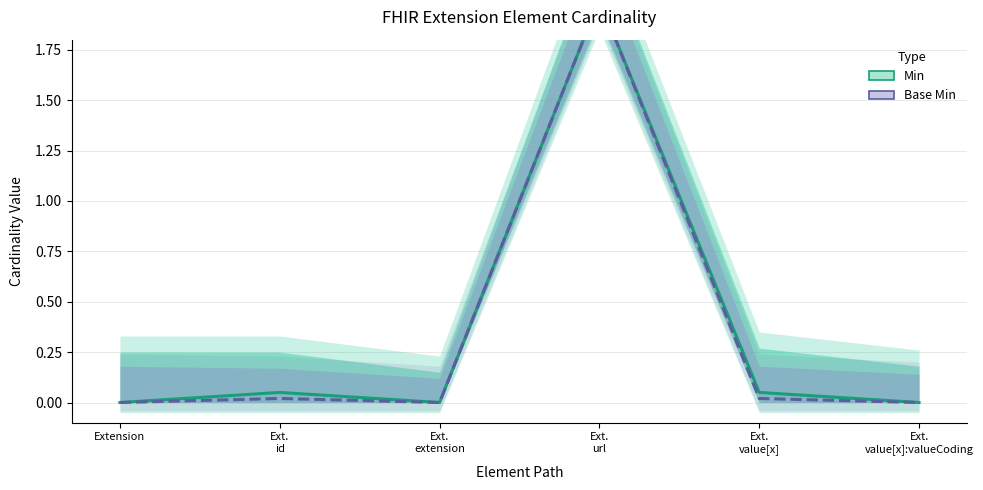

At which label does Base Min reach its peak?

Ext.
url